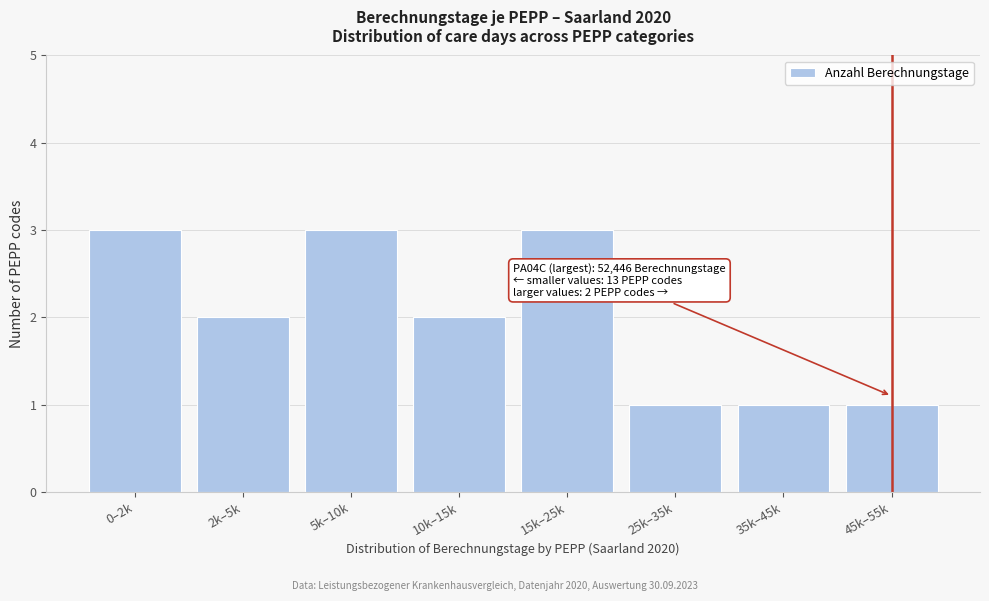

Reading left to right, what are all the values shown in this chart?

0–2k=3	2k–5k=2	5k–10k=3	10k–15k=2	15k–25k=3	25k–35k=1	35k–45k=1	45k–55k=1